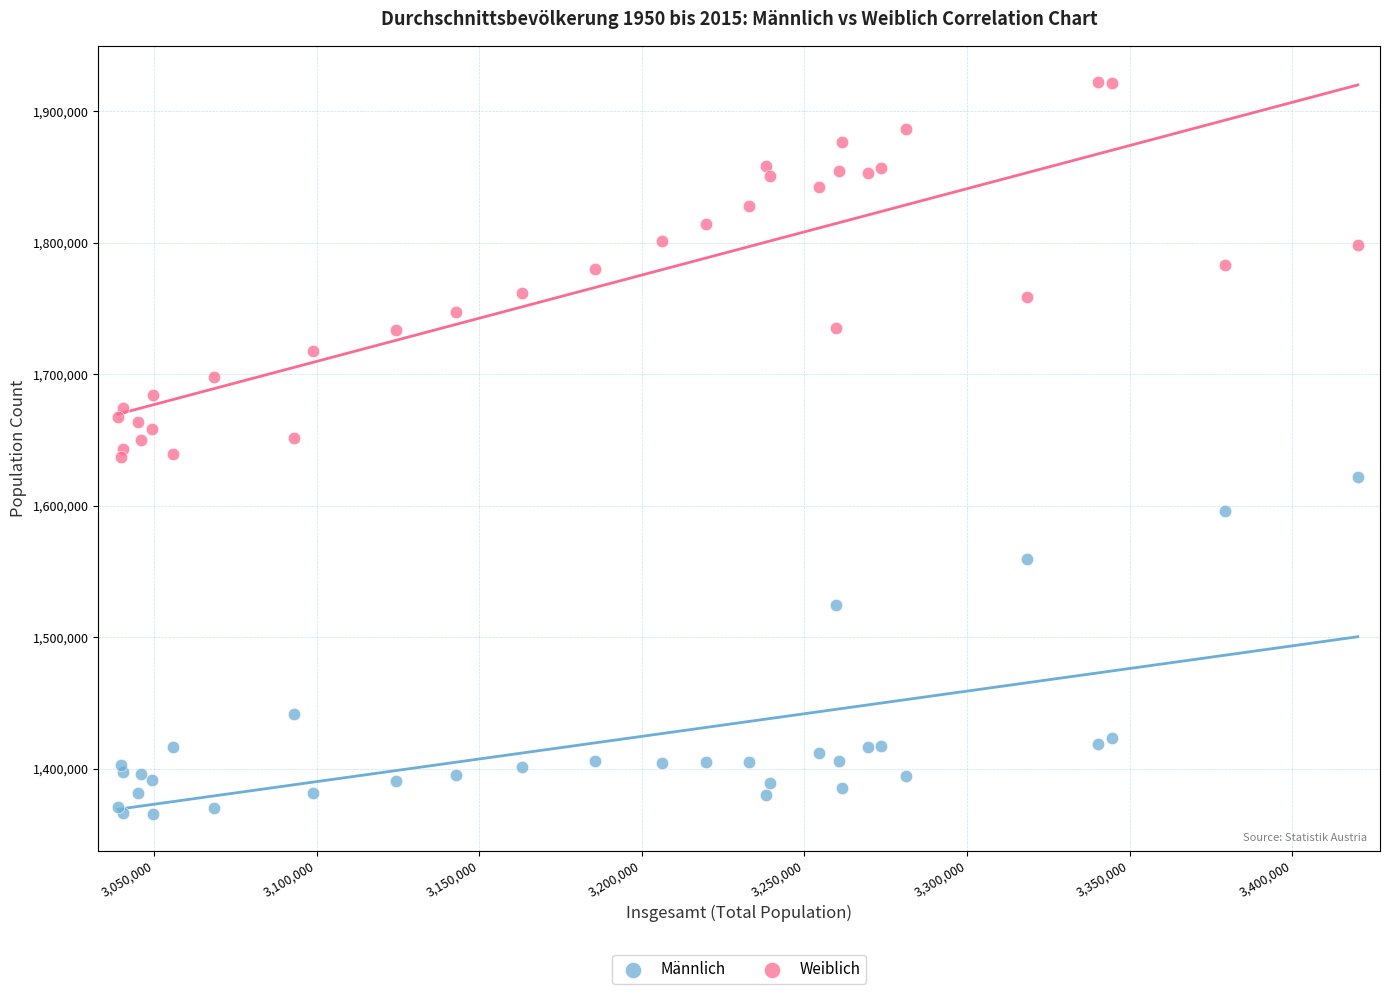

Which series contains the highest Y value?

Weiblich